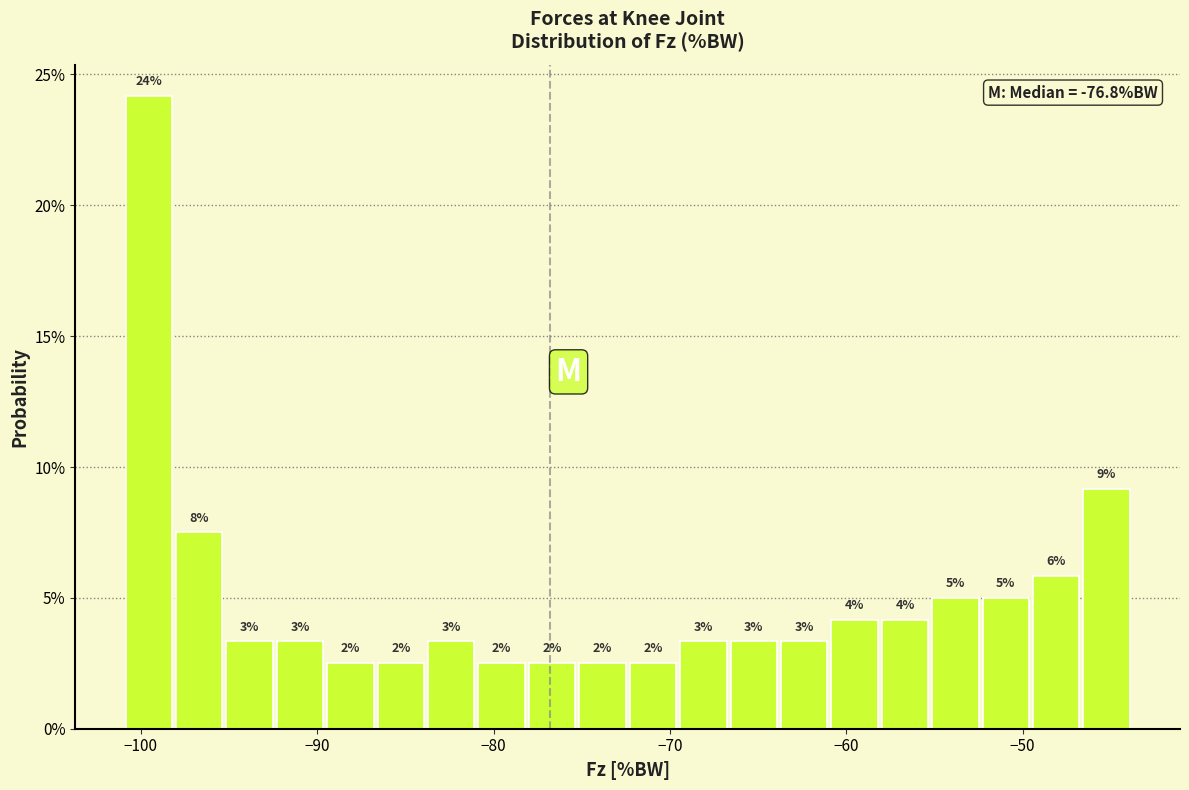

Read against the x-axis, roughly where is the centre of the tallest bar?

-100